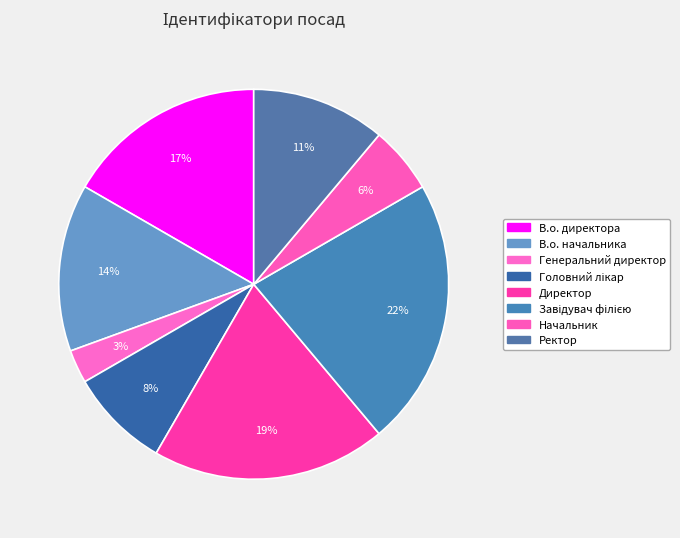

To the nearest percent, what percentage of the pie is Завідувач філією?

22%